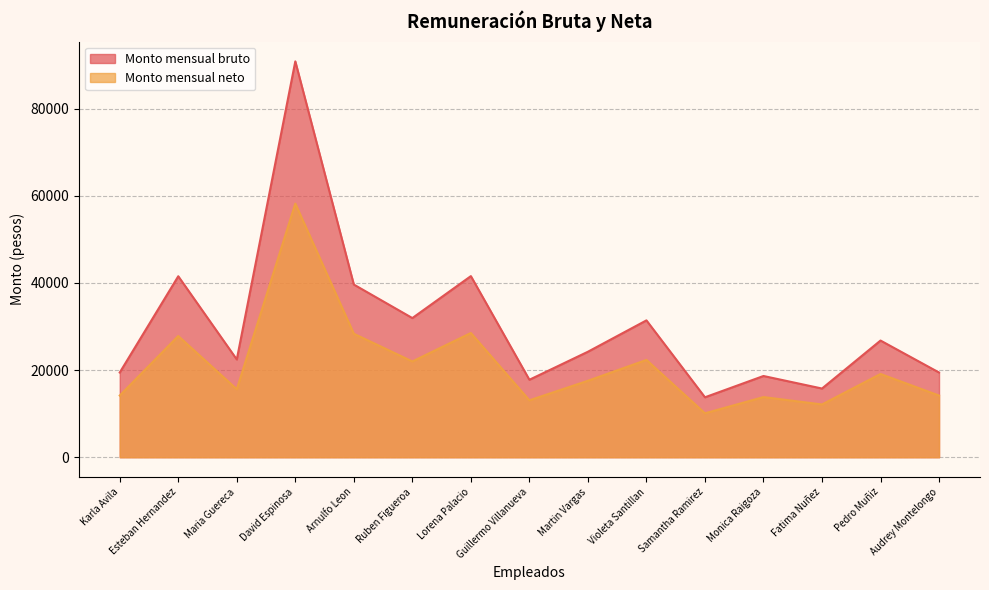

Where is Monto mensual bruto nearest to the value 52305?

Lorena Palacio